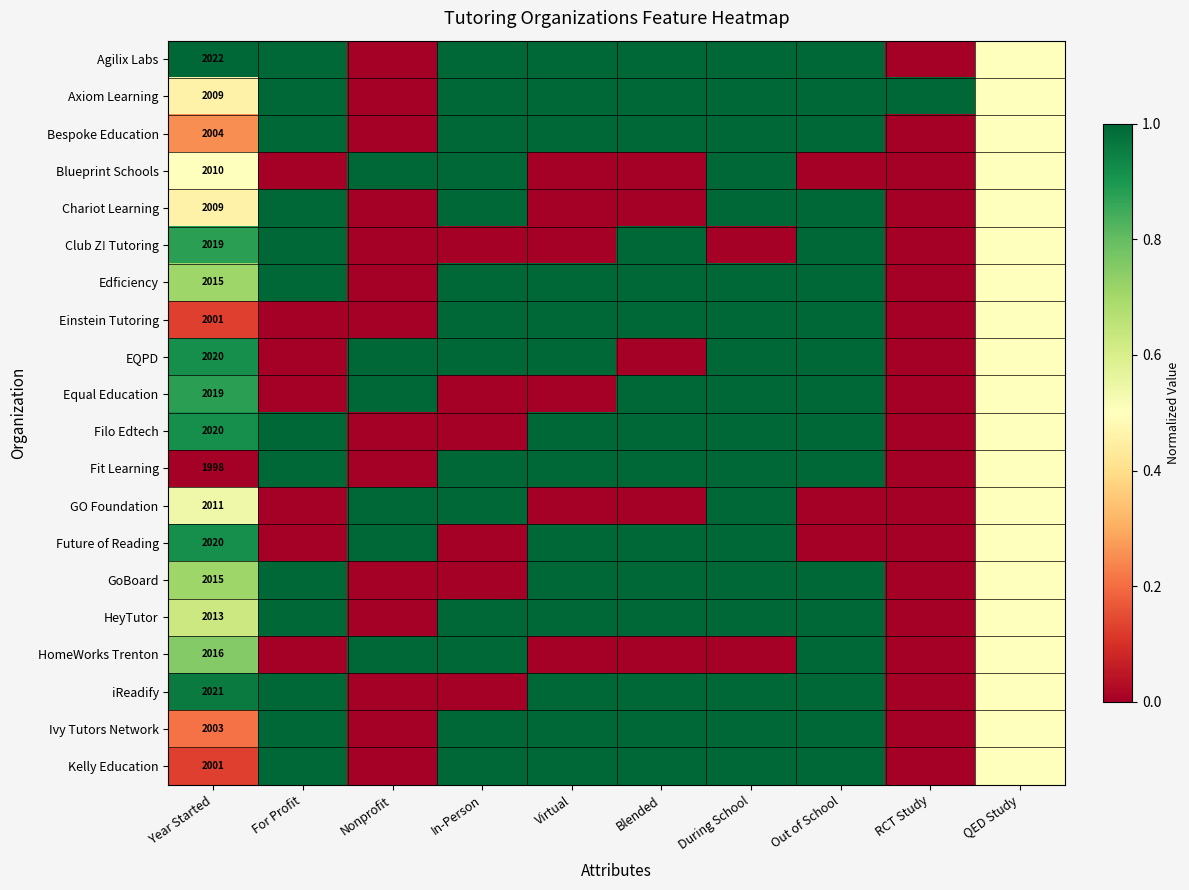

What is the total value across all series at Year Started?

40246.0